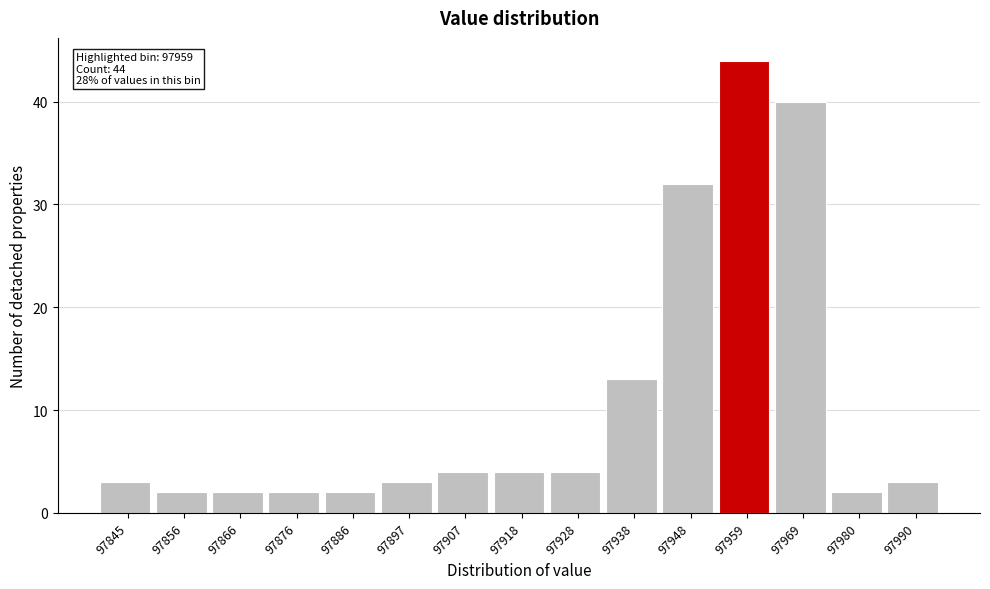

Which range on the x-axis has the tallest bar?

97954 to 97964